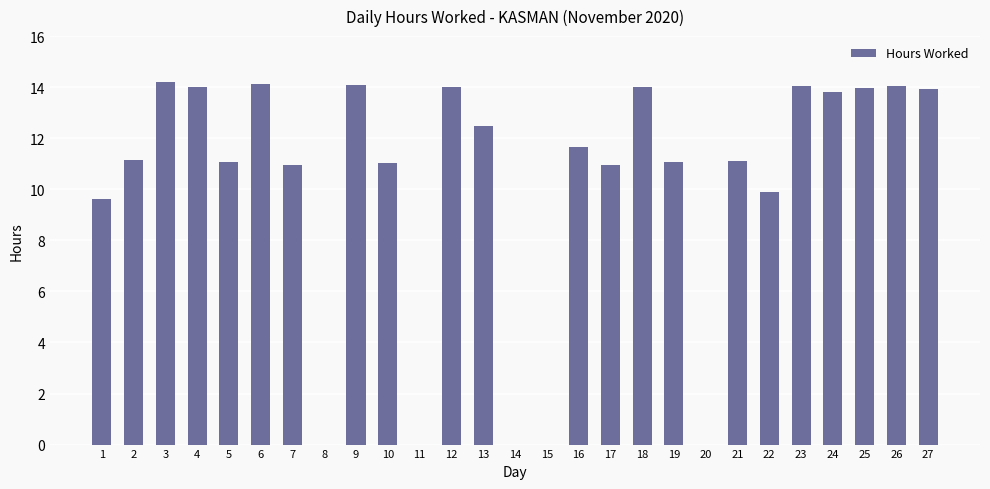

What is the sum of the values at 13 and 5?

23.5